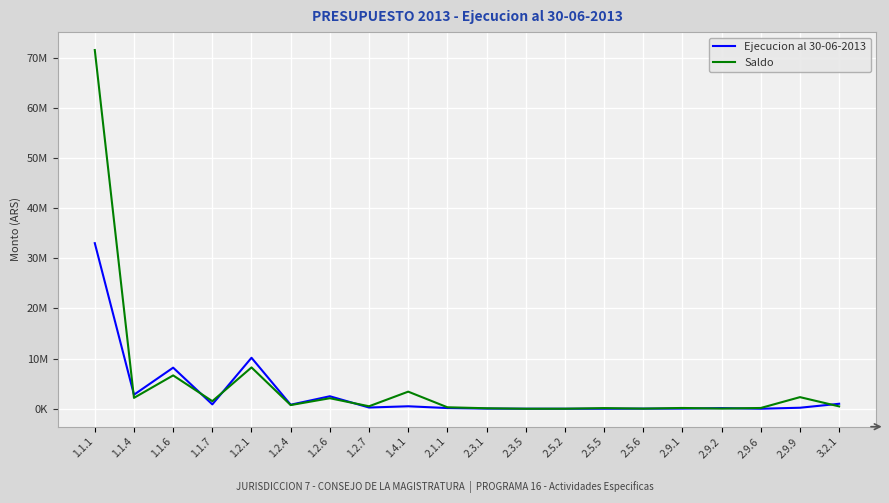

What value does the Saldo series have at 1.1.4?

2168045.6